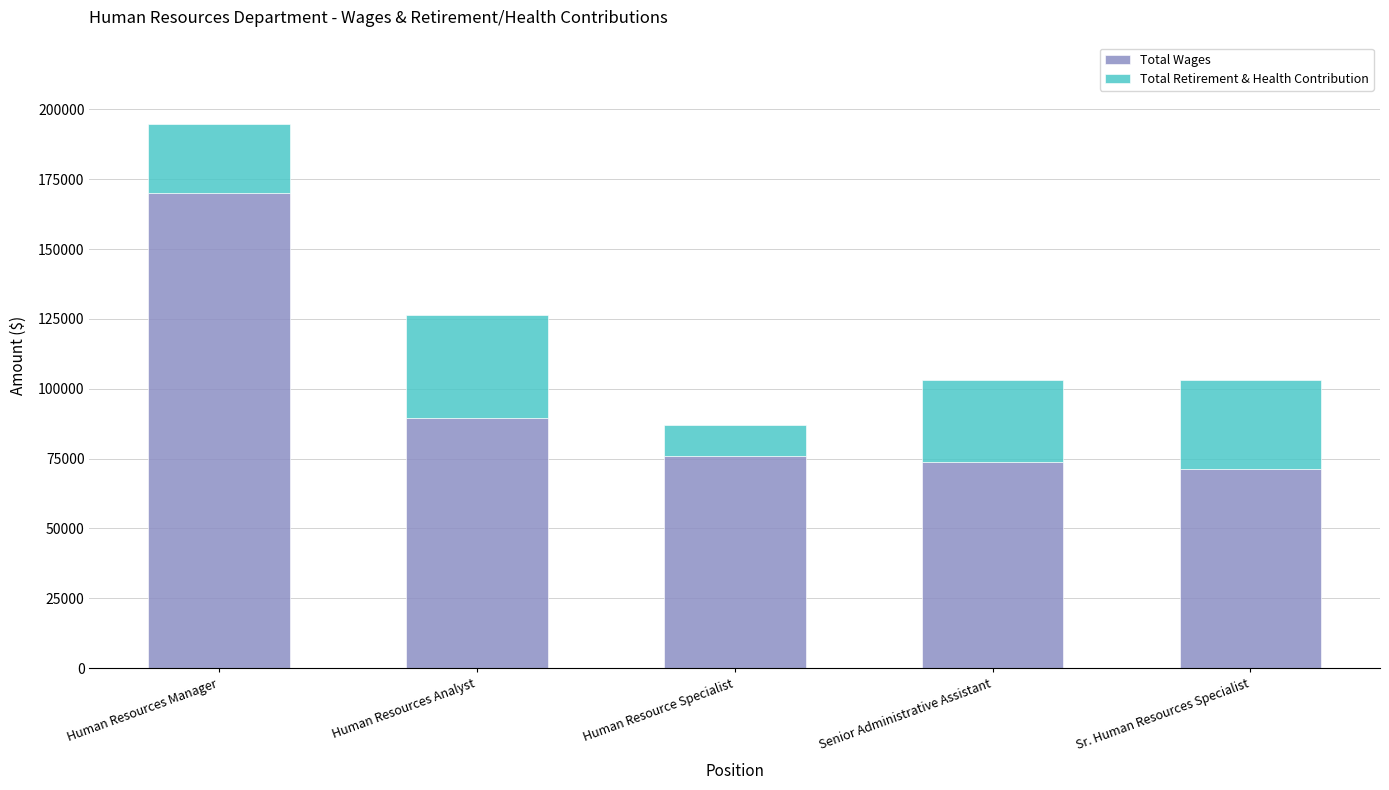

What is the sum of the Total Wages values at Senior Administrative Assistant and Human Resources Analyst?

163271